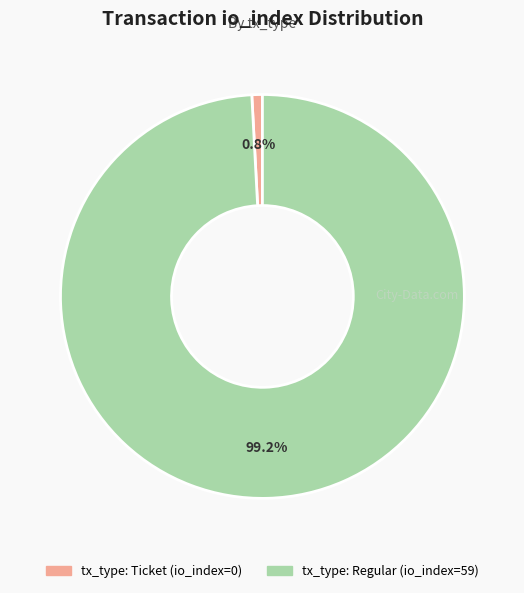

What is the largest slice in the pie chart?

tx_type: Regular